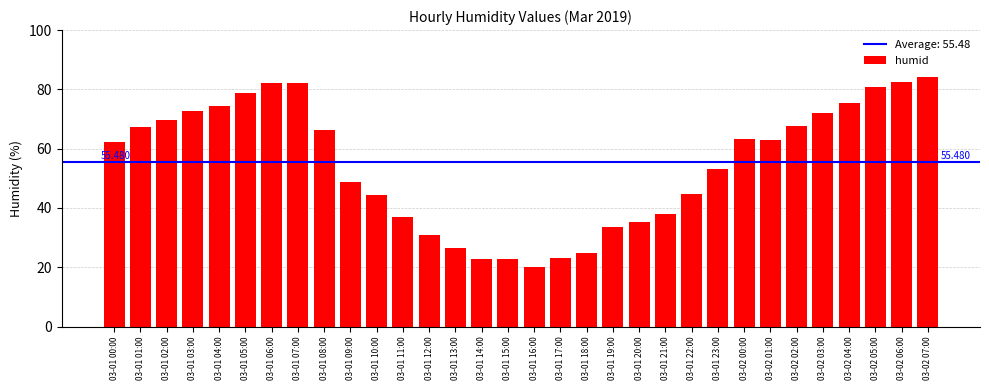

What position from the left is 03-02 07:00?

32